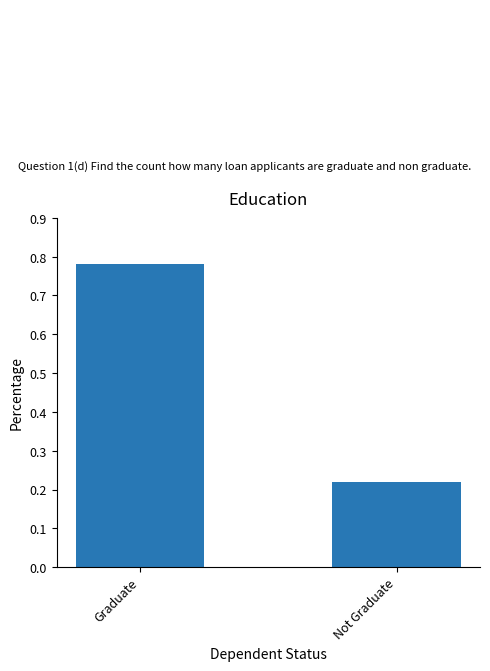

How many bars are there in total?

2